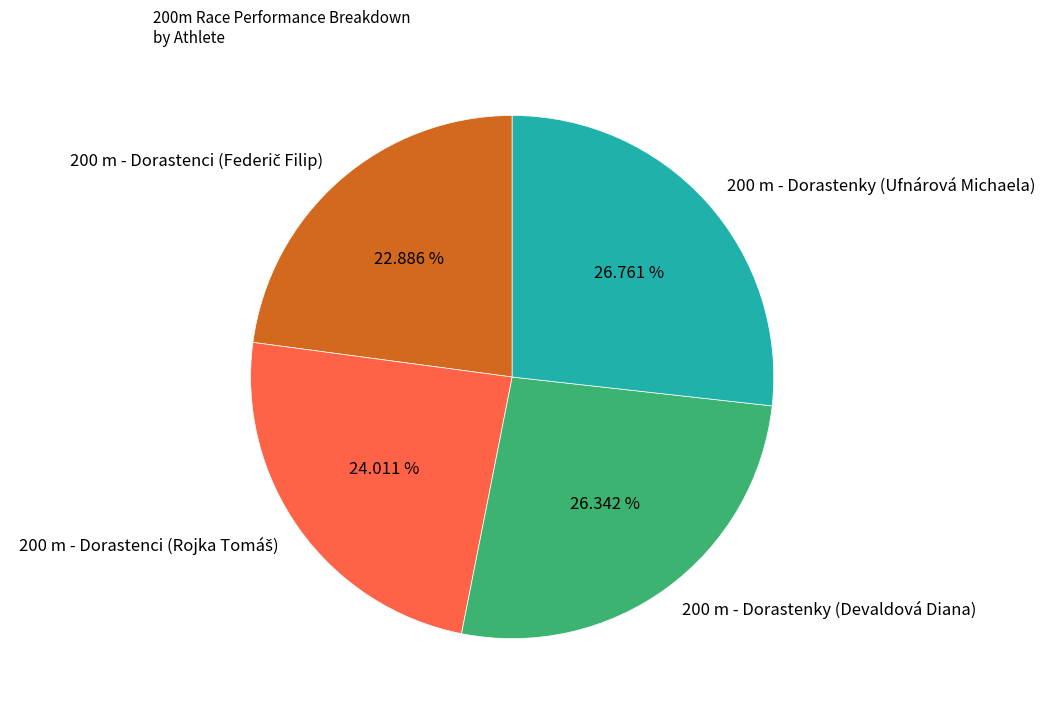

Is there any slice that represents more than half of the pie?

No